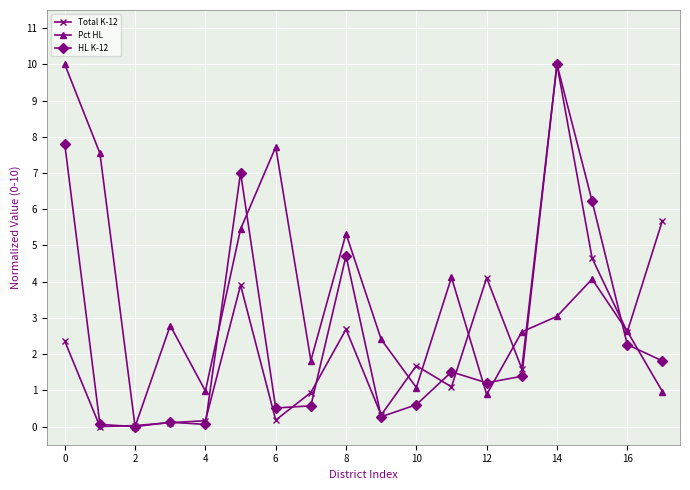

True or false: Total K-12 and Pct HL intersect in this chart.

True